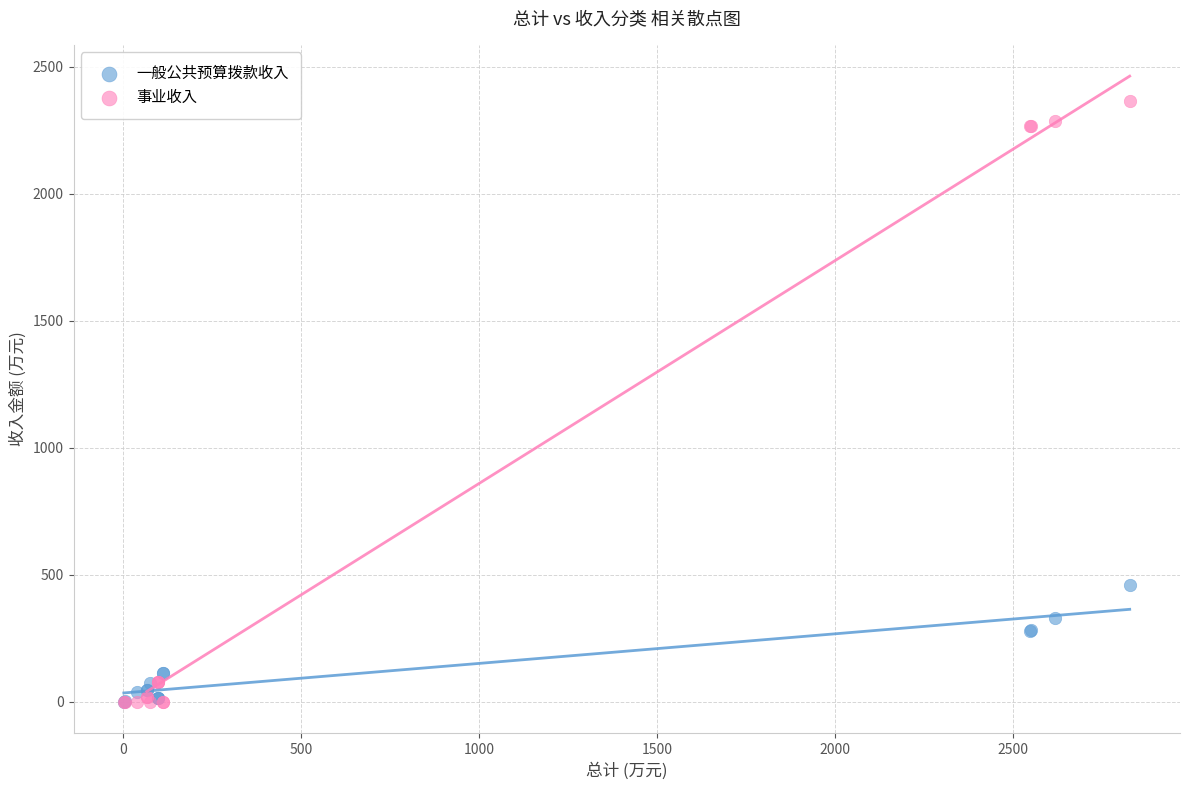

In the 事业收入 series, what Y value is closest to 1183?

2267.2